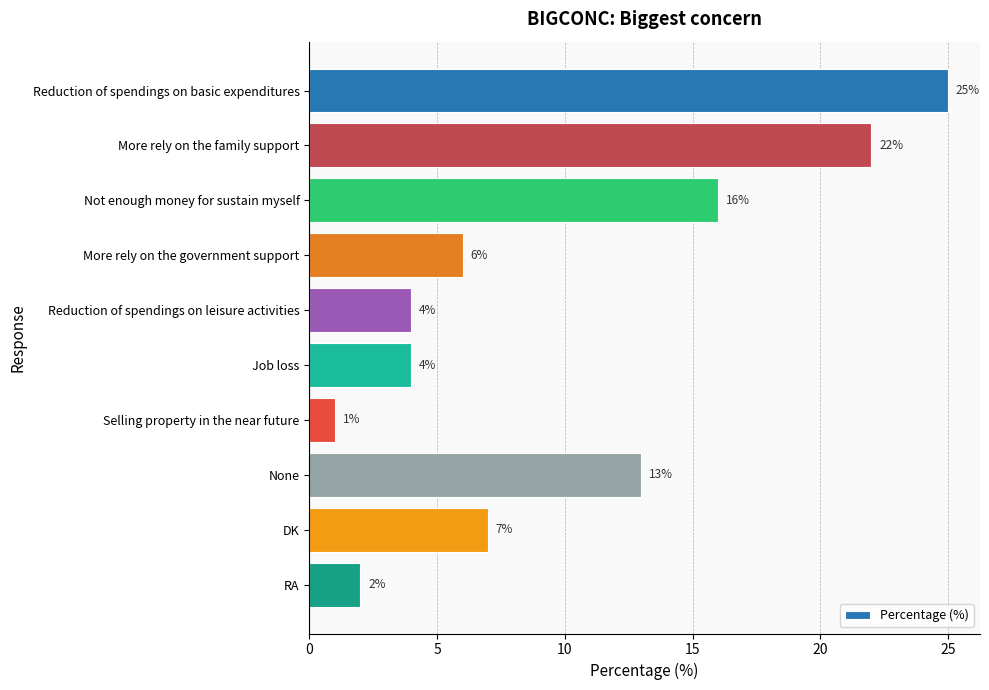

What is the greatest value displayed?

25